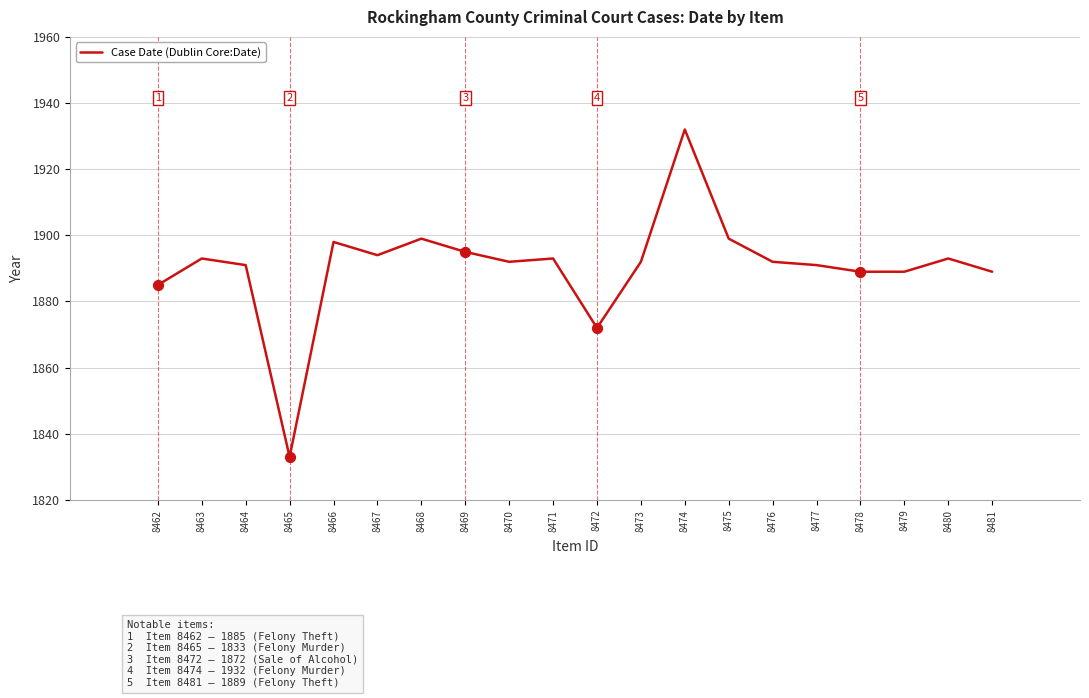

Which has a higher value, 8469 or 8477?

8469